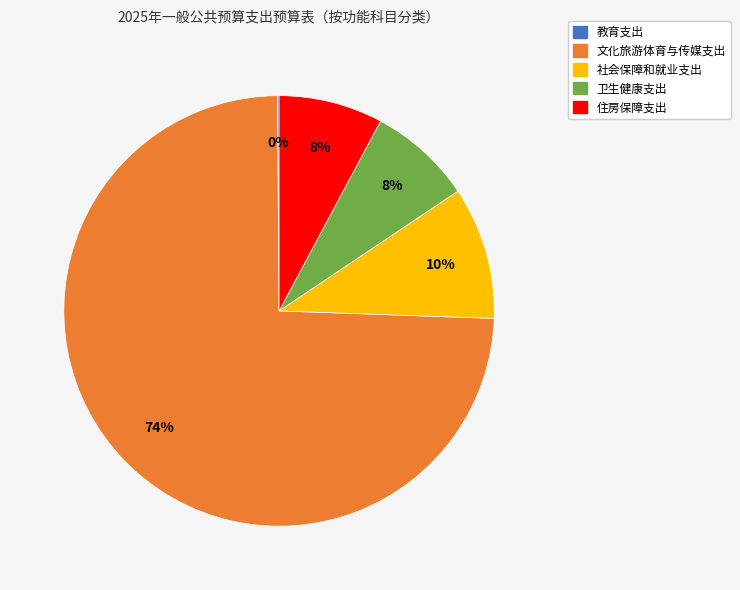

Which category has the biggest portion of the pie?

文化旅游体育与传媒支出